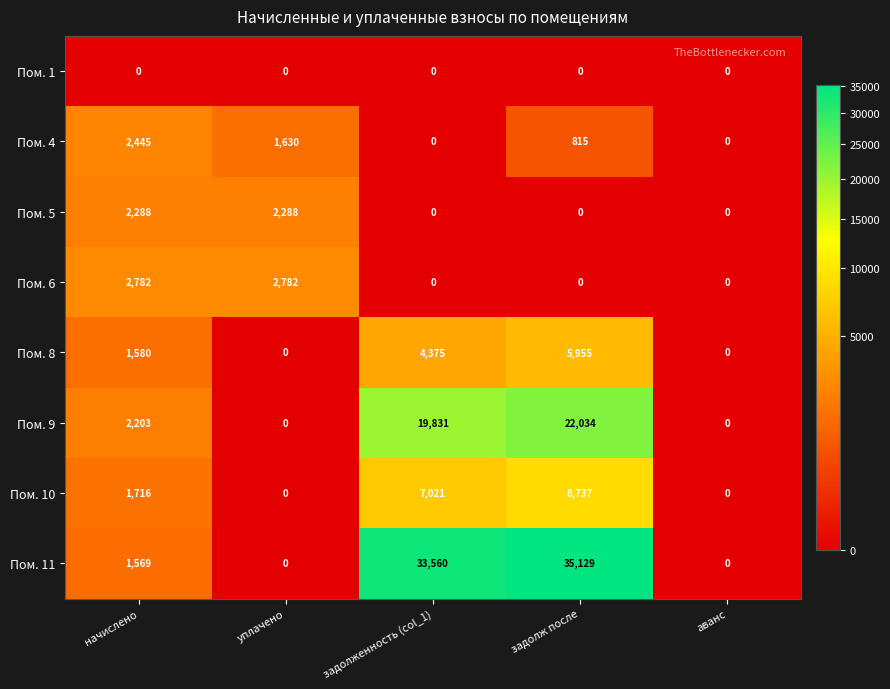

List the series in order of their peak value, highest first.

Пом. 11, Пом. 9, Пом. 10, Пом. 8, Пом. 6, Пом. 4, Пом. 5, Пом. 1